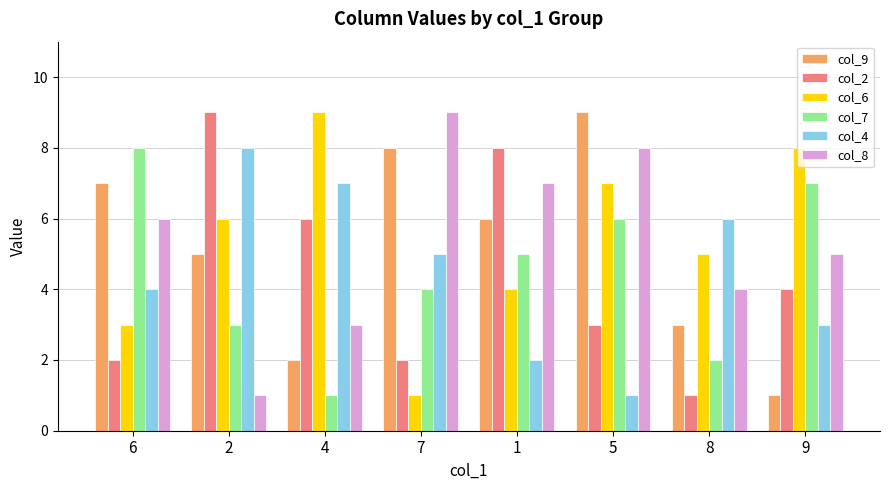

True or false: col_6 has a value of 8 at 9.

True